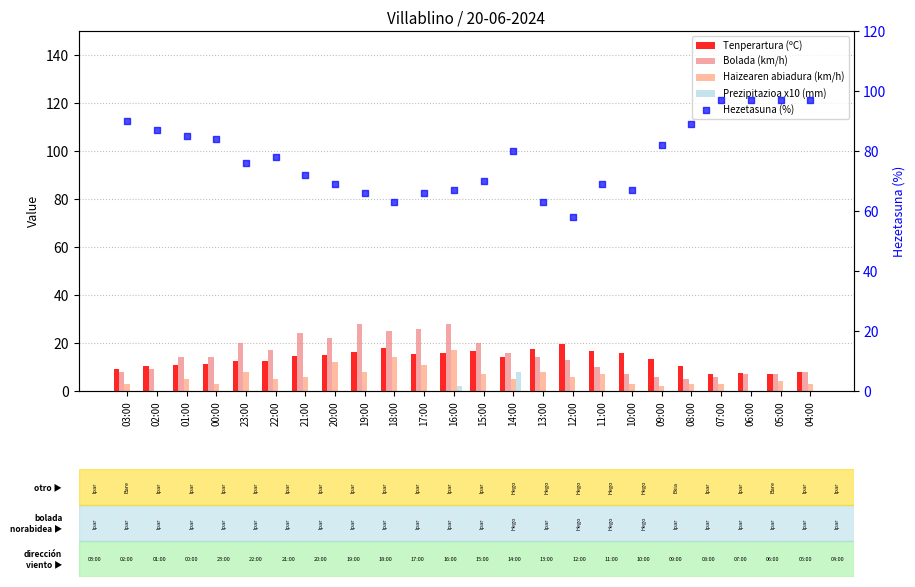

What is the total value across all series at 17:00?

118.6